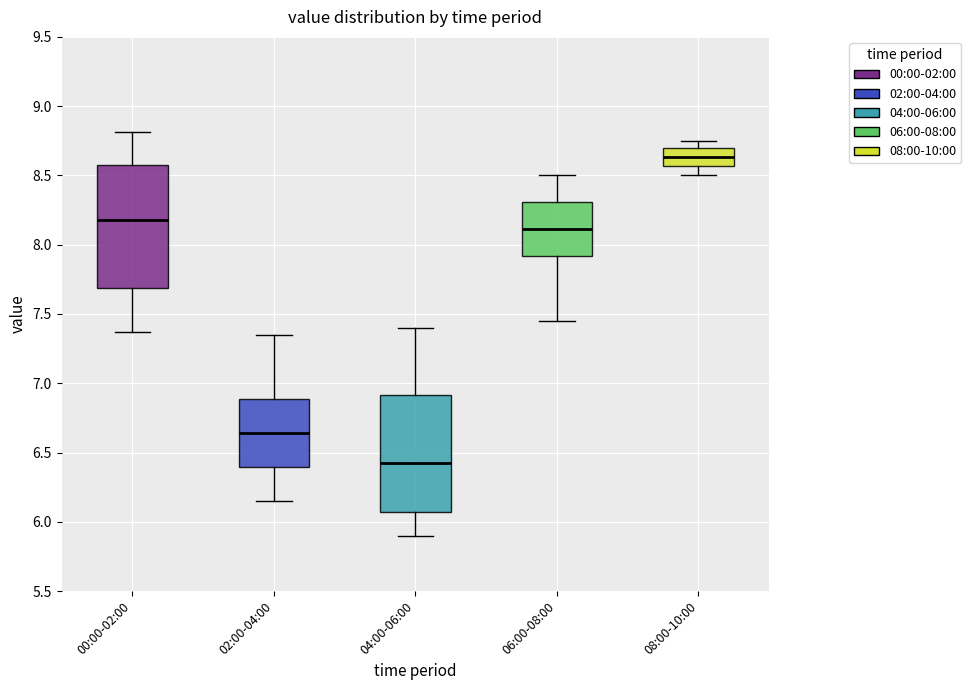

Reading left to right, transcribe this box plot: for each box, give where its median line is, the range the box spans, and where its two whiskers end, as read against the y-axis. The values are not printed on the chart, so give them approximately, as read against the axis.

00:00-02:00: median 8.20, box 7.70 to 8.55, whiskers 7.35 to 8.80
02:00-04:00: median 6.65, box 6.40 to 6.90, whiskers 6.15 to 7.35
04:00-06:00: median 6.45, box 6.05 to 6.90, whiskers 5.90 to 7.40
06:00-08:00: median 8.10, box 7.90 to 8.30, whiskers 7.45 to 8.50
08:00-10:00: median 8.65, box 8.55 to 8.70, whiskers 8.50 to 8.75